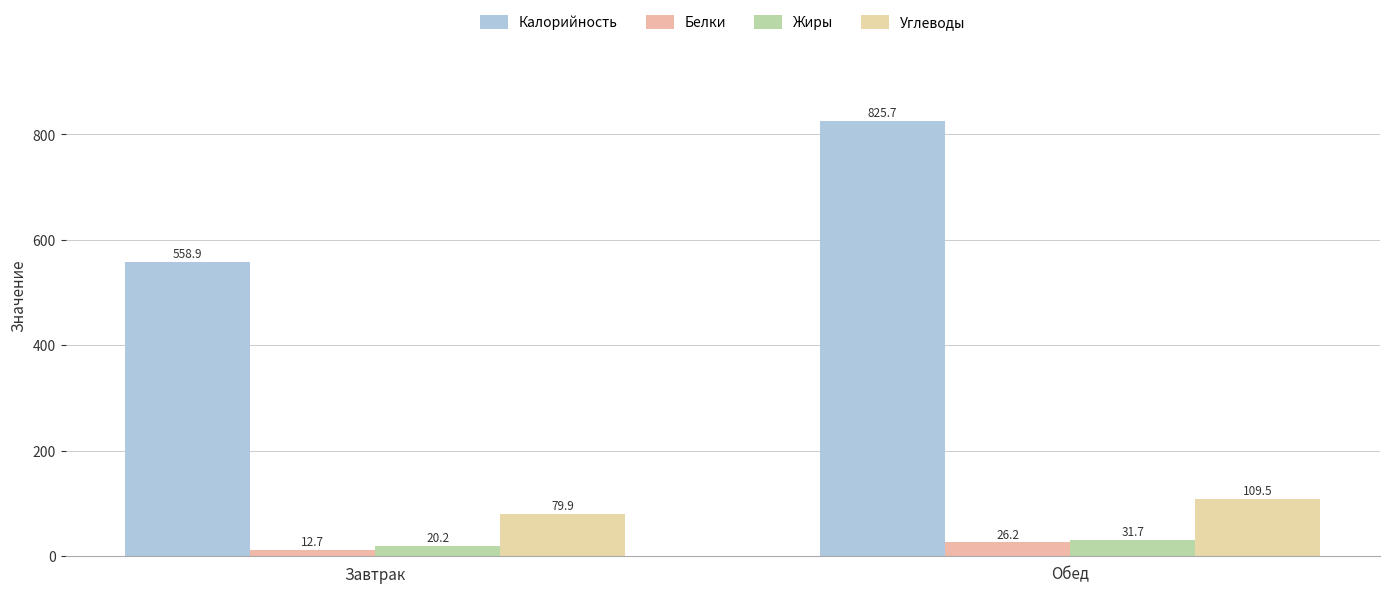

At which label is Белки closest to 19?

Завтрак